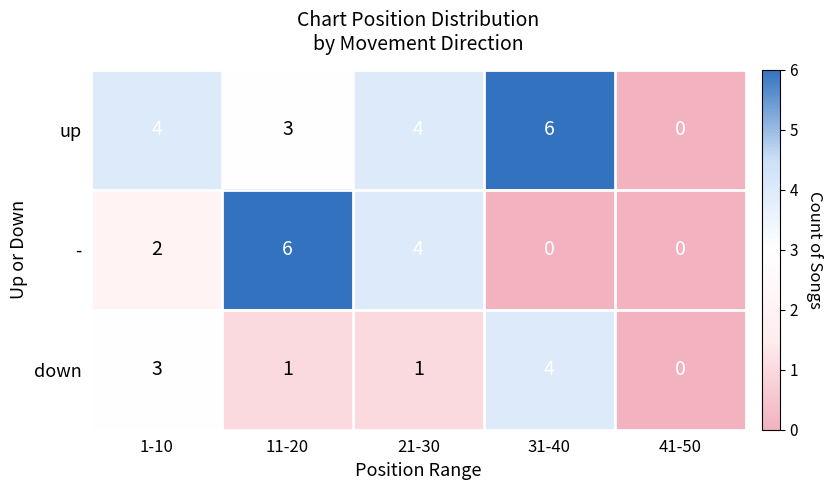

Where does the down series first go above 1?

1-10